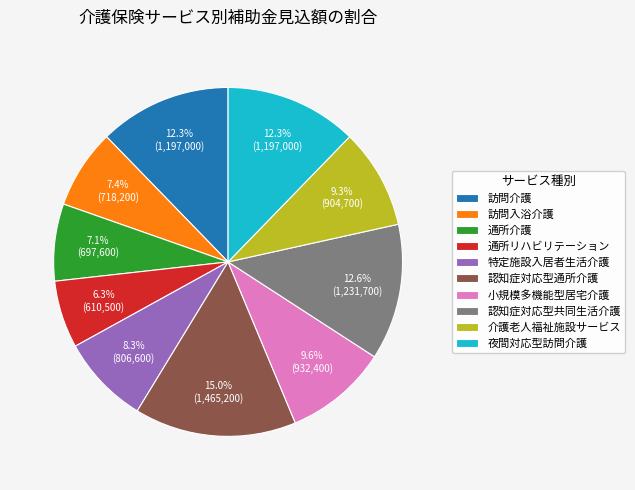

What is the largest slice in the pie chart?

認知症対応型通所介護